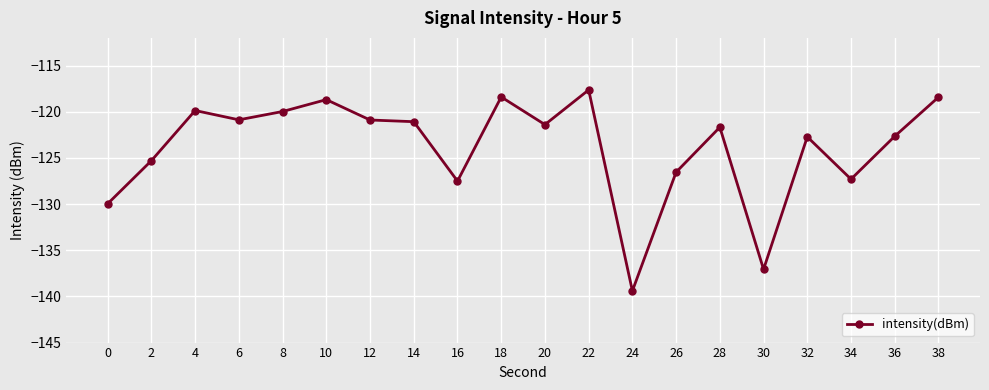

Does the chart display data point markers on the line(s)?

Yes